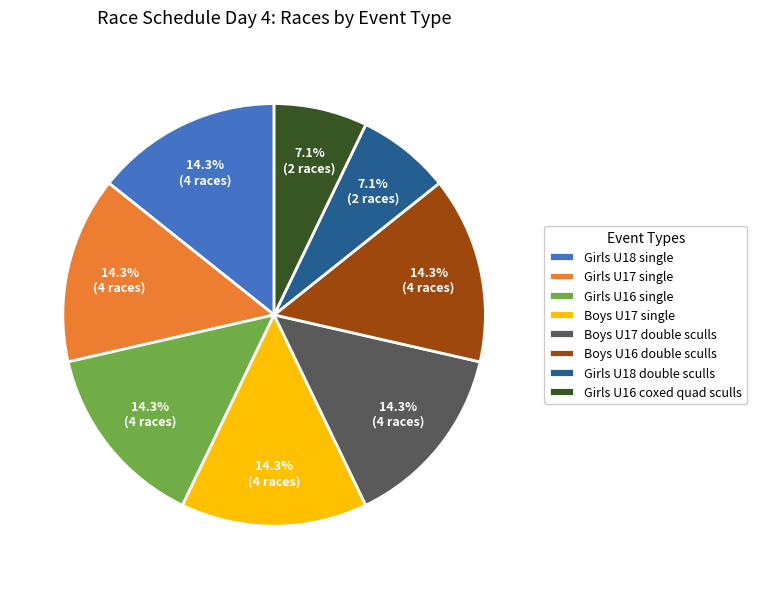

What percentage is NOT represented by Boys U17 single?

85.7%